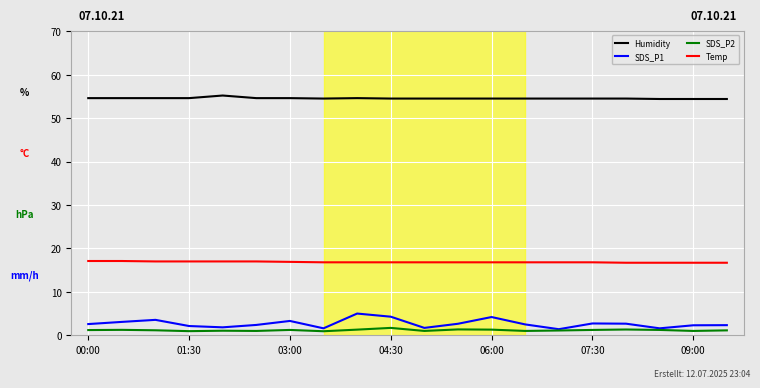

True or false: Temp and SDS_P2 intersect in this chart.

False